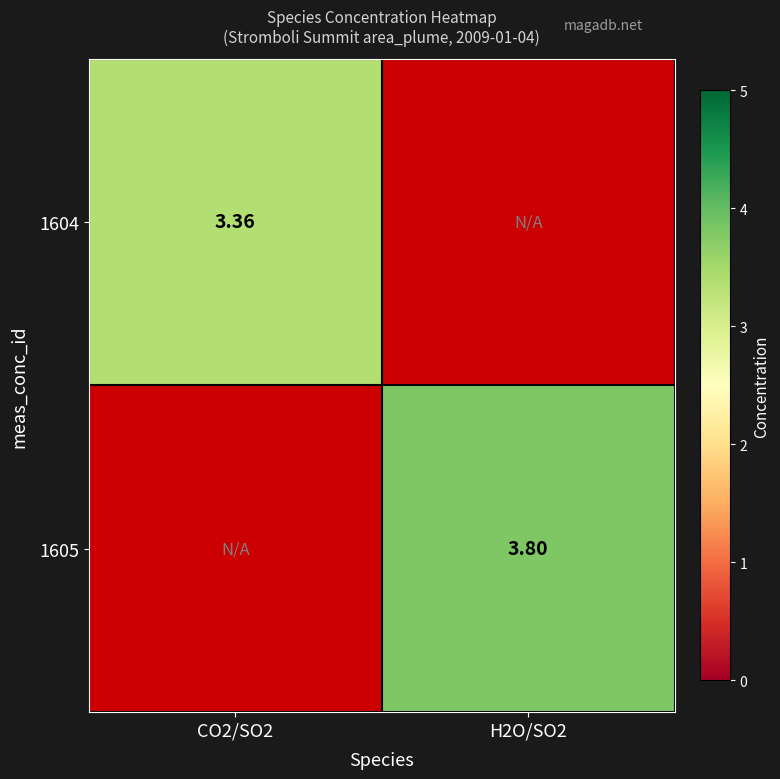

At which label does 1605 first exceed 3?

H2O/SO2